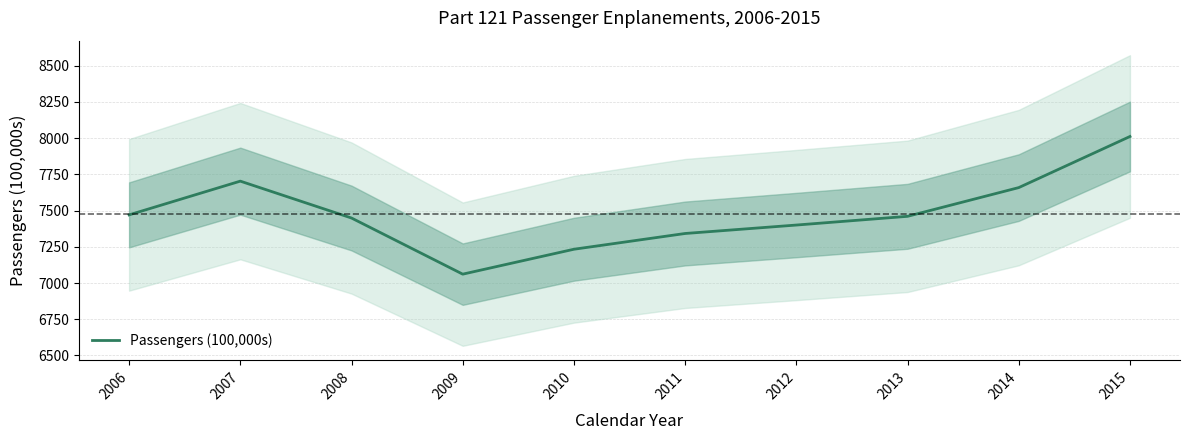

What is the minimum value shown in the chart?

7061.1